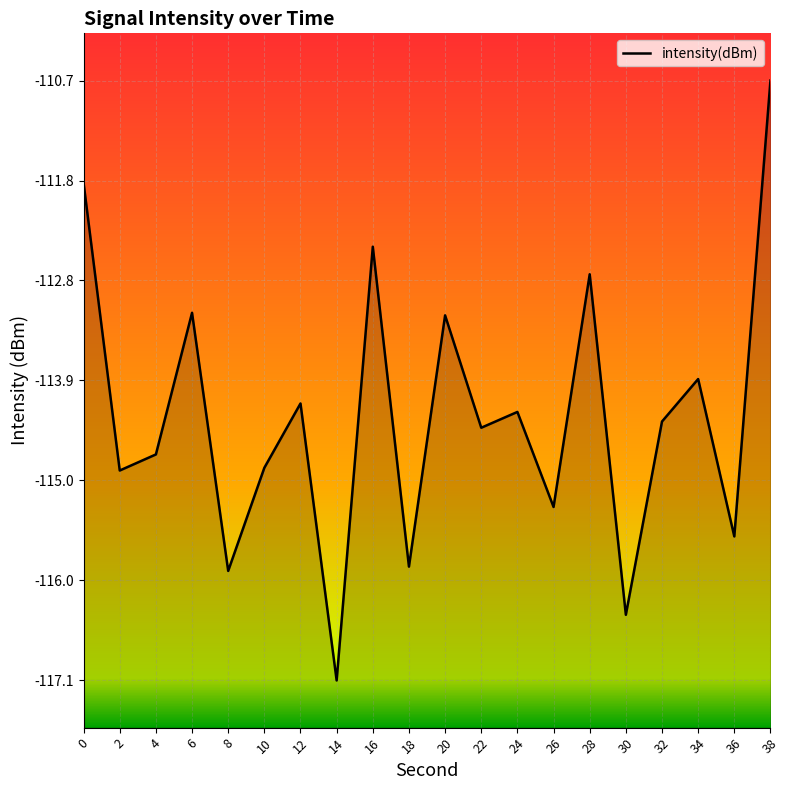

Reading left to right, list all the values displayed in this chart.

0=-111.8	2=-114.9	4=-114.7	6=-113.2	8=-115.9	10=-114.8	12=-114.1	14=-117.1	16=-112.5	18=-115.9	20=-113.2	22=-114.4	24=-114.2	26=-115.2	28=-112.8	30=-116.4	32=-114.3	34=-113.9	36=-115.6	38=-110.7